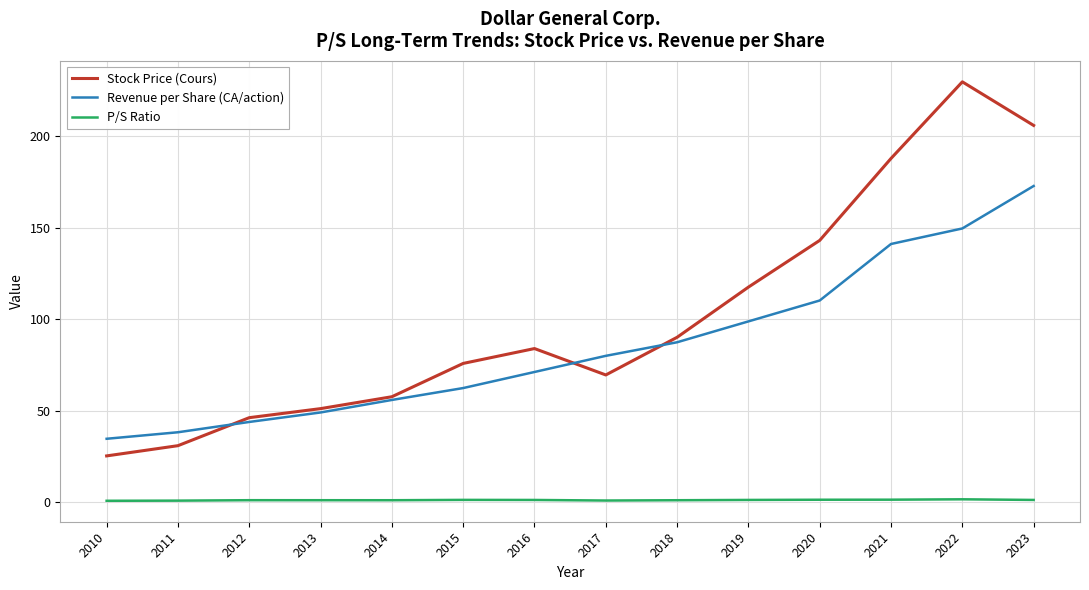

True or false: P/S Ratio and Stock Price (Cours) intersect in this chart.

False